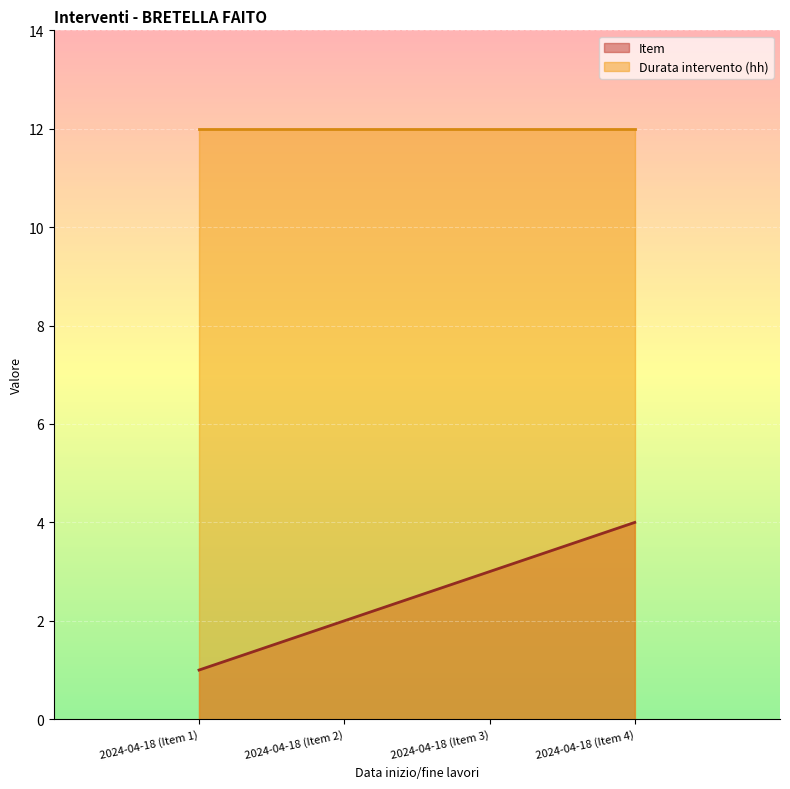

Count the number of values greater than 3.

1